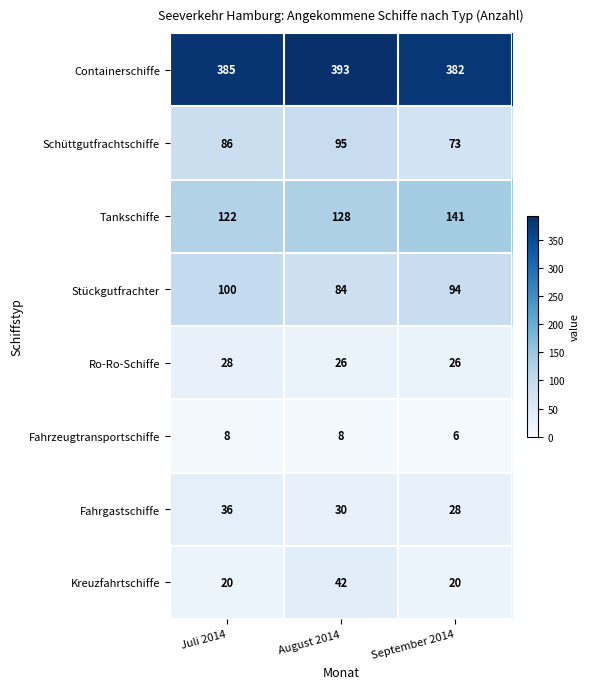

At September 2014, list the series in order from smallest to largest.

Fahrzeugtransportschiffe, Kreuzfahrtschiffe, Ro-Ro-Schiffe, Fahrgastschiffe, Schüttgutfrachtschiffe, Stückgutfrachter, Tankschiffe, Containerschiffe